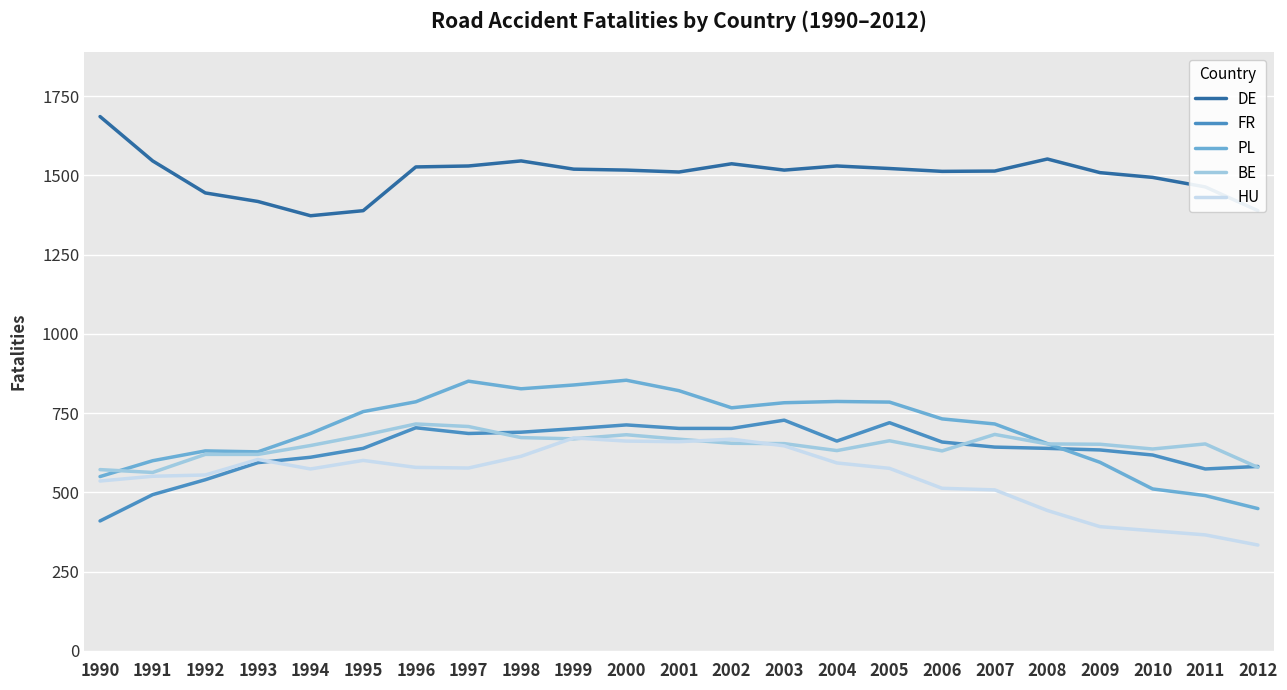

What is the lowest value of the DE series?

1373